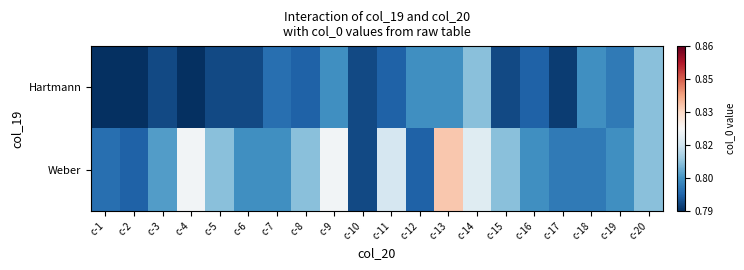

List the series in order of their overall mean, lowest first.

Hartmann, Weber